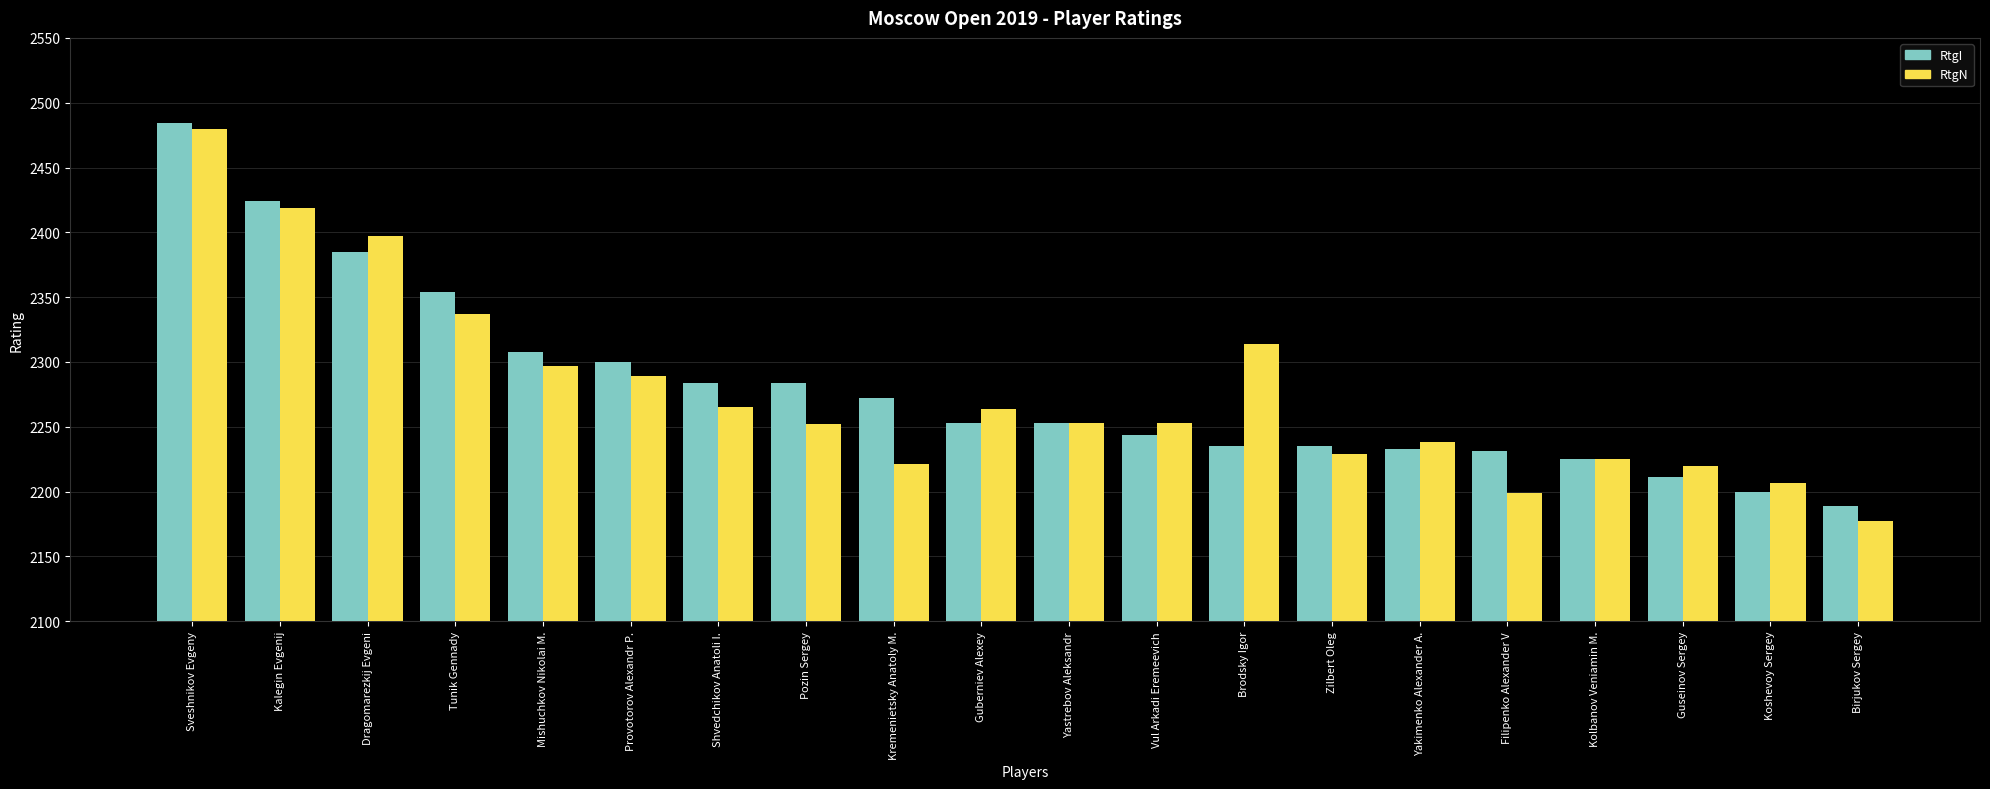

At which category is the sum across all series the highest?

Sveshnikov Evgeny